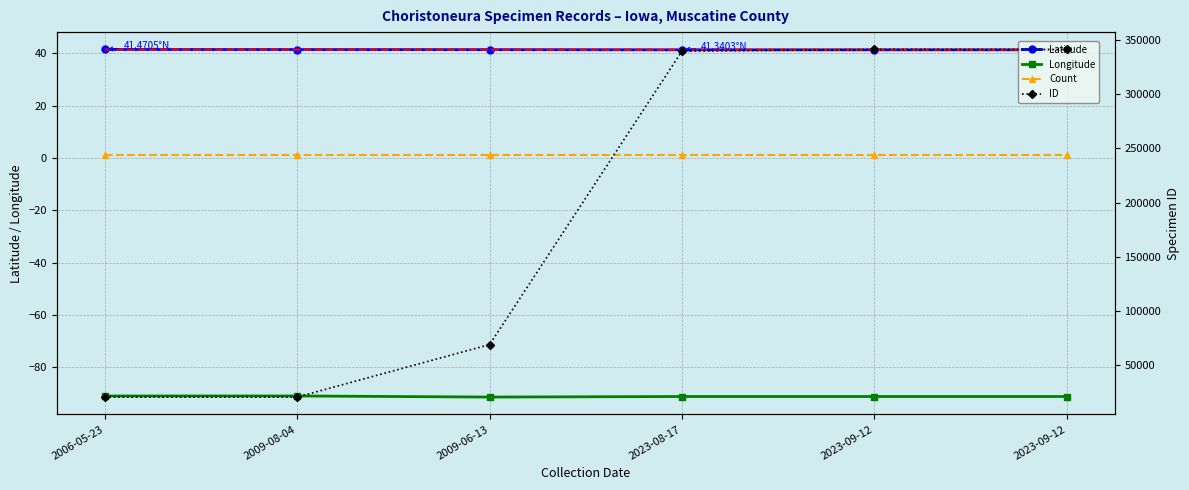

Which label corresponds to the largest value in the chart?

2023-09-12